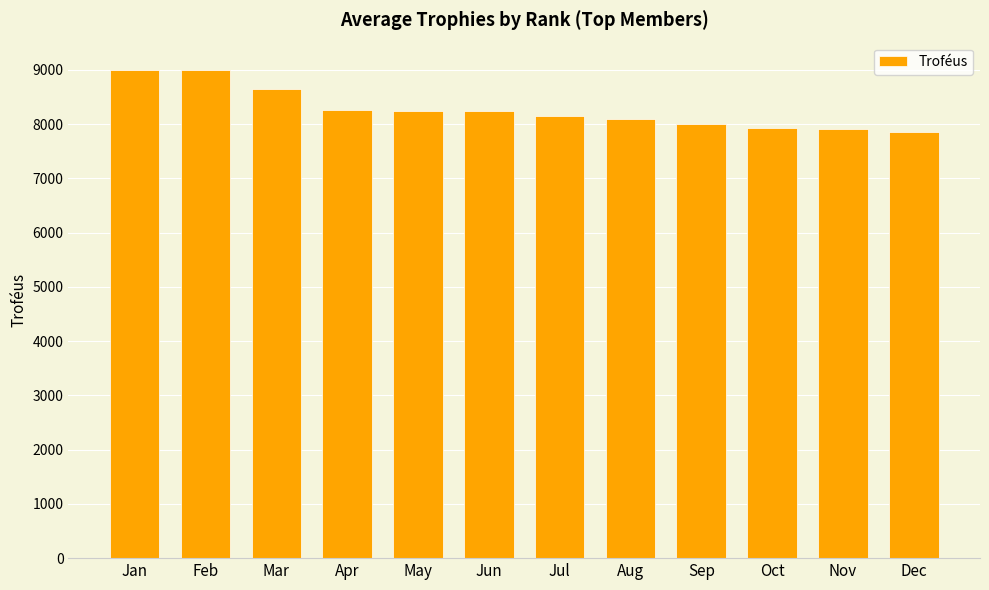

What is the value of the 12th bar from the left?

7848